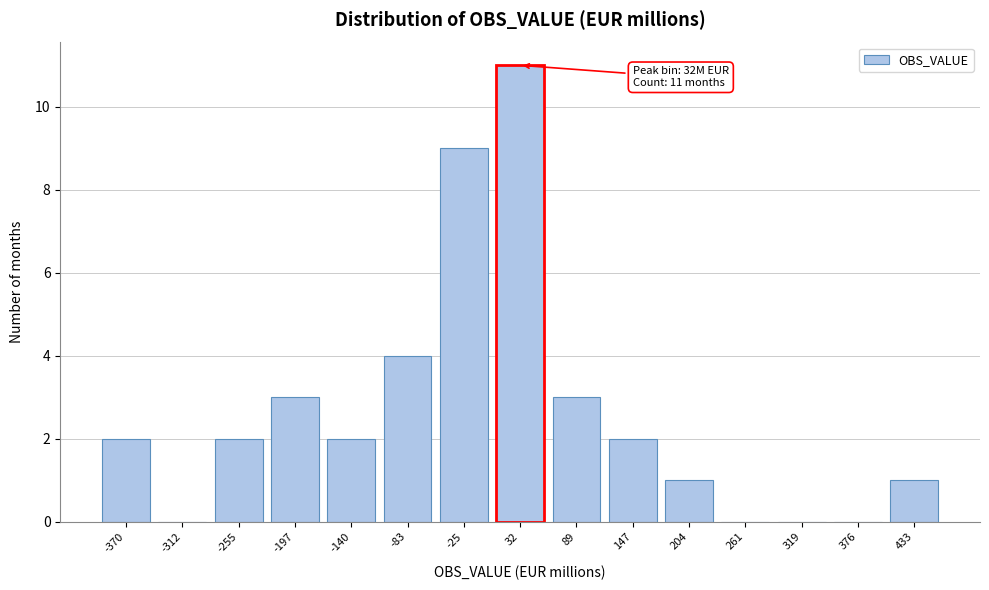

Reading right to left, list all the values displayed in this chart.

433=1	376=0	319=0	261=0	204=1	147=2	89=3	32=11	-25=9	-83=4	-140=2	-197=3	-255=2	-312=0	-370=2